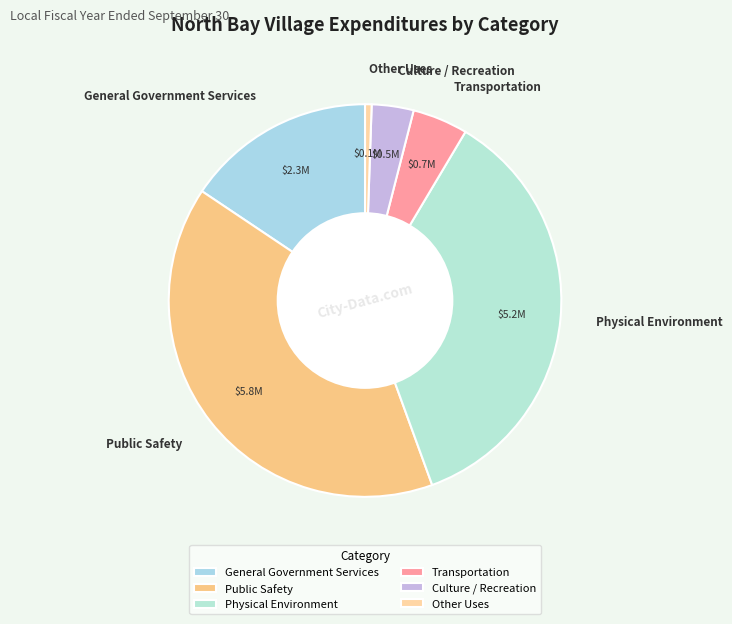

Is it true that Culture / Recreation is 3% of the pie?

True